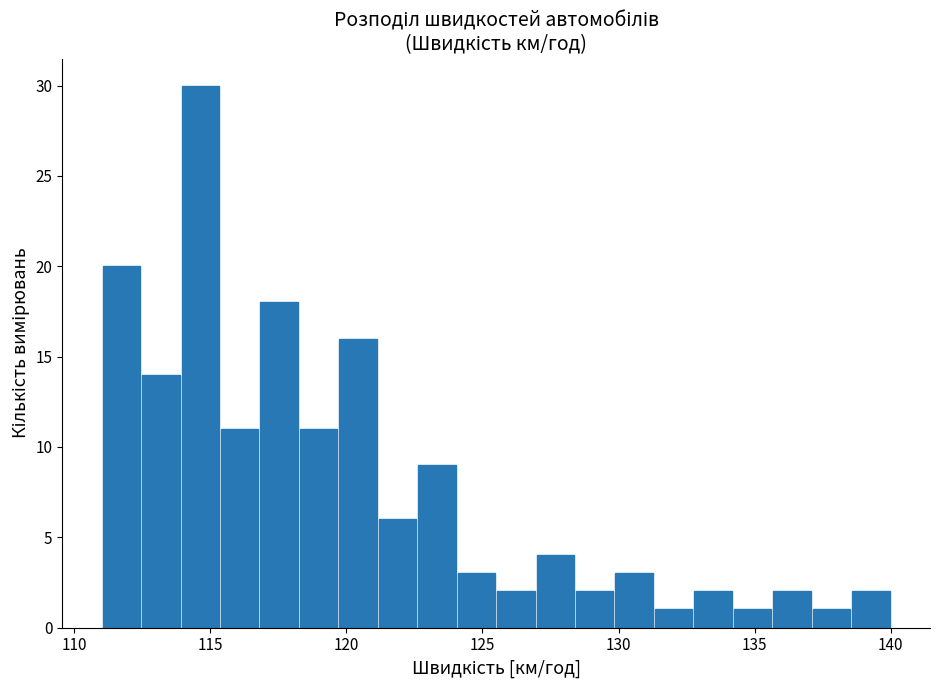

Read against the x-axis, roughly where is the centre of the tallest bar?

114.5